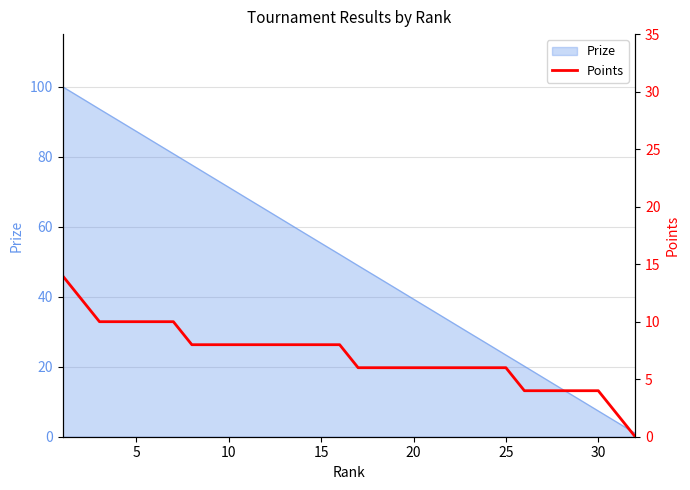

What is the sum of all values?

224